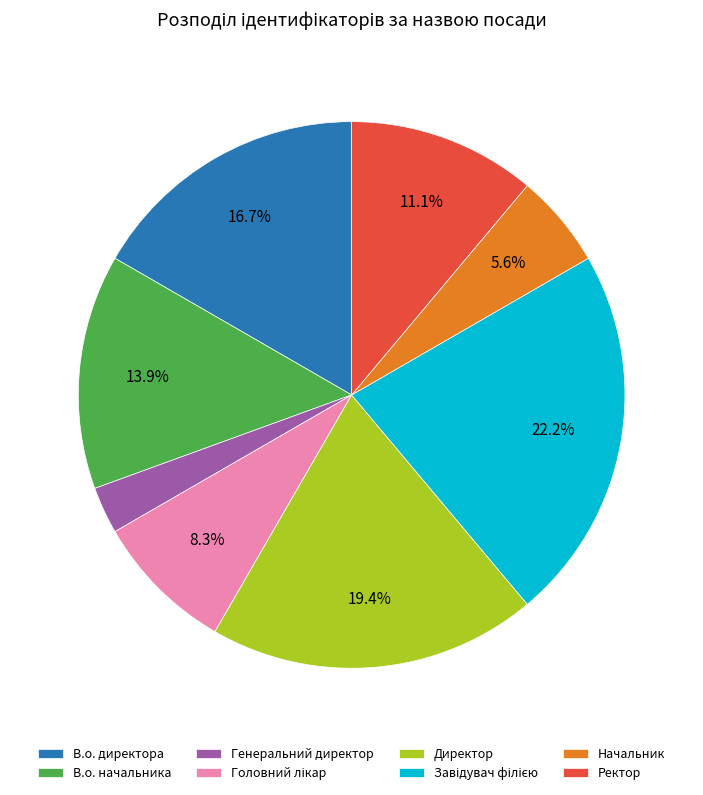

How many segments does this pie chart have?

8